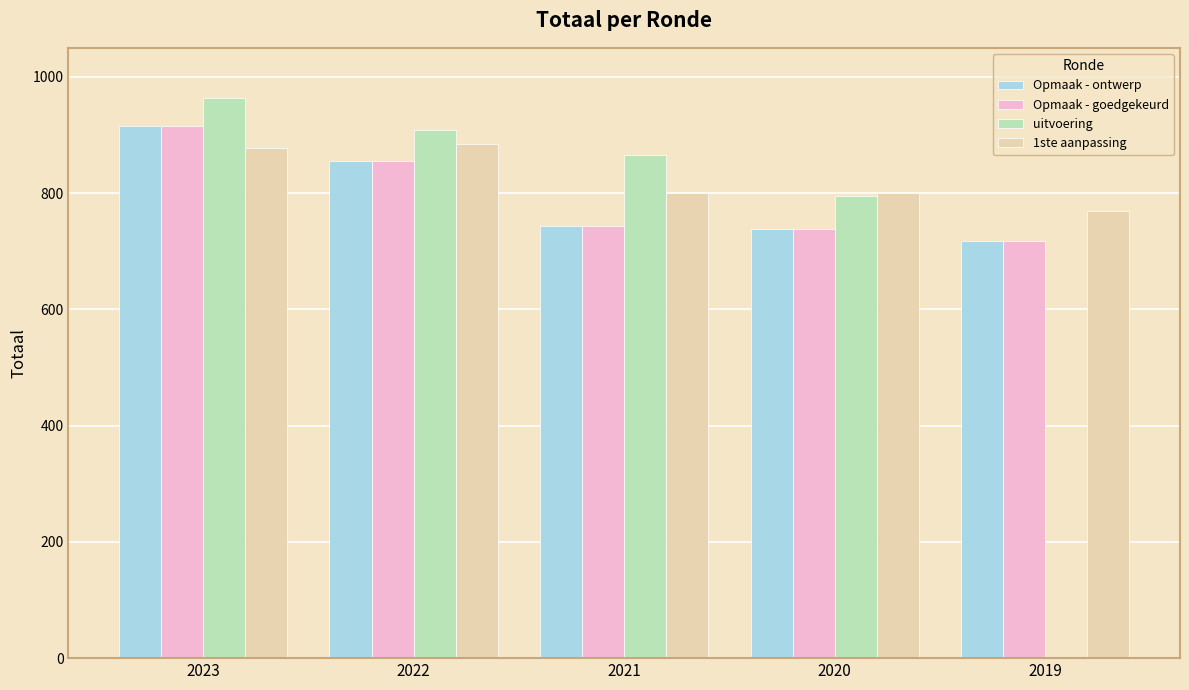

What is the sum of the Opmaak - goedgekeurd values at 2019 and 2023?

1633